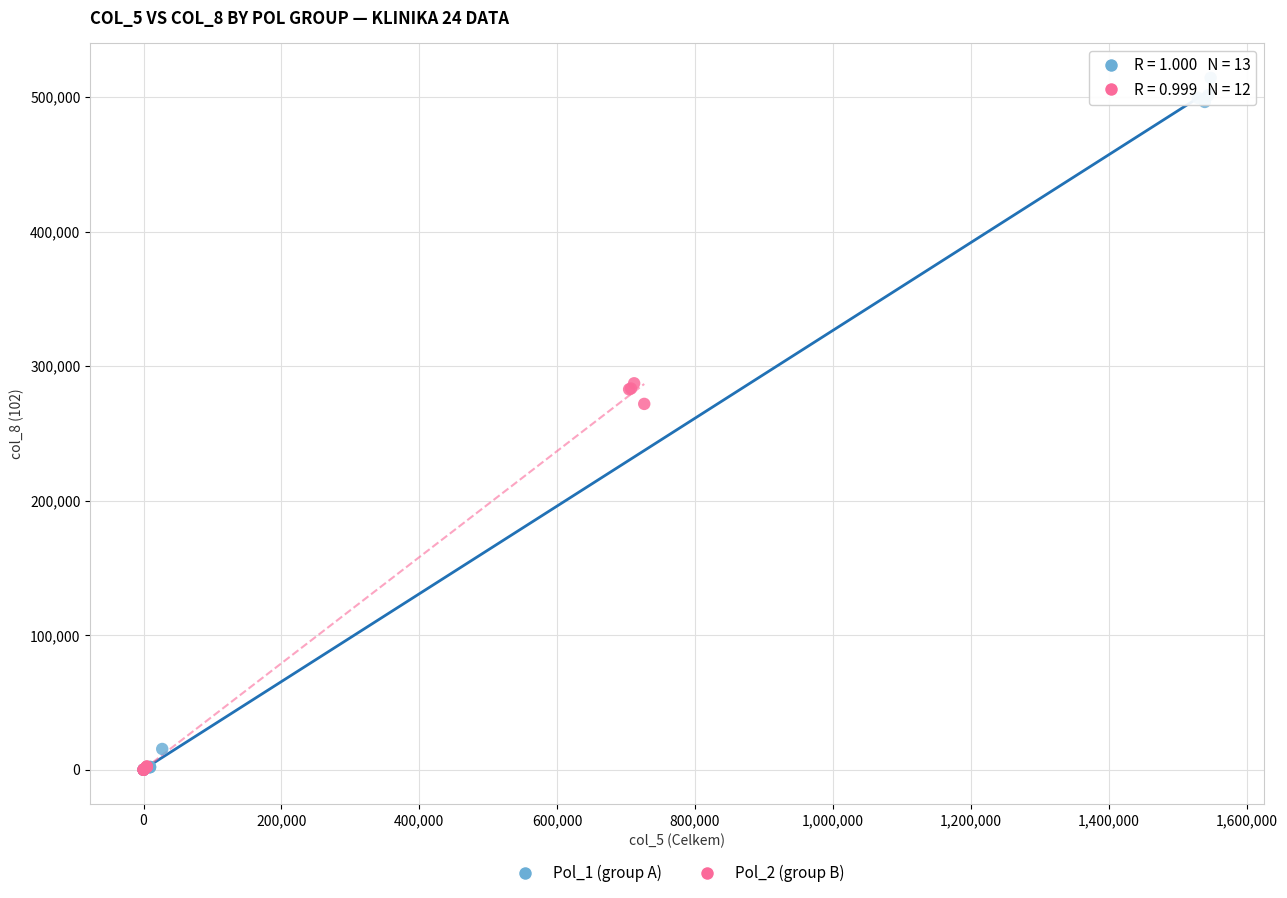

Which series contains the highest Y value?

Pol_1 (group A)